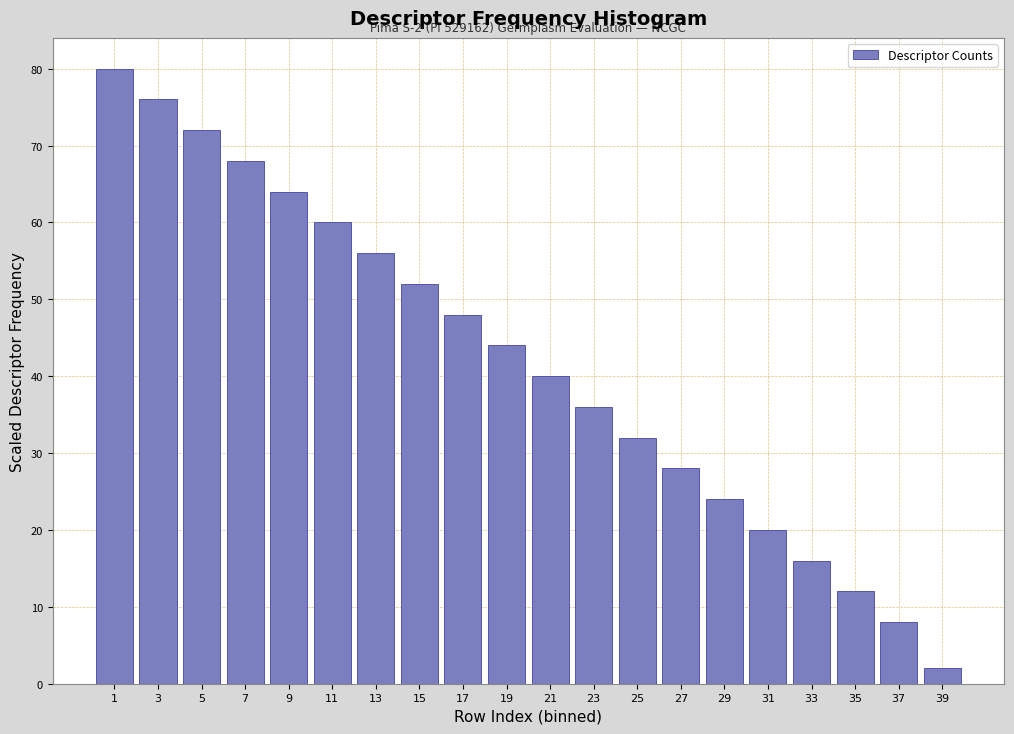

Reading right to left, extract all data points from this chart.

39=2	37=8	35=12	33=16	31=20	29=24	27=28	25=32	23=36	21=40	19=44	17=48	15=52	13=56	11=60	9=64	7=68	5=72	3=76	1=80